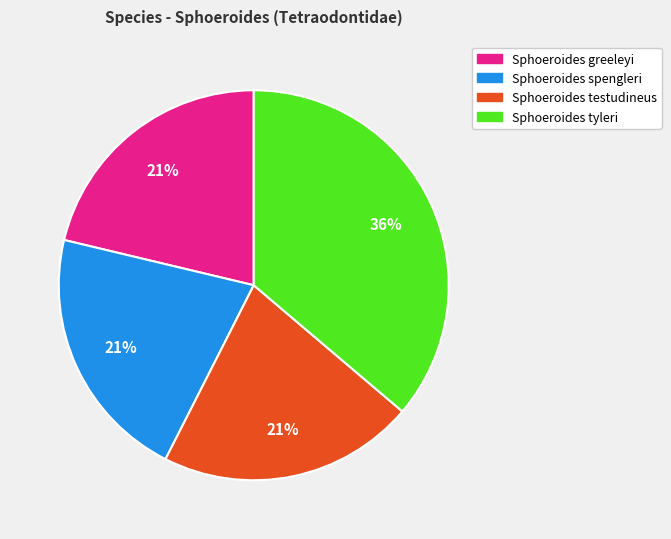

Is there a majority slice in this chart?

No